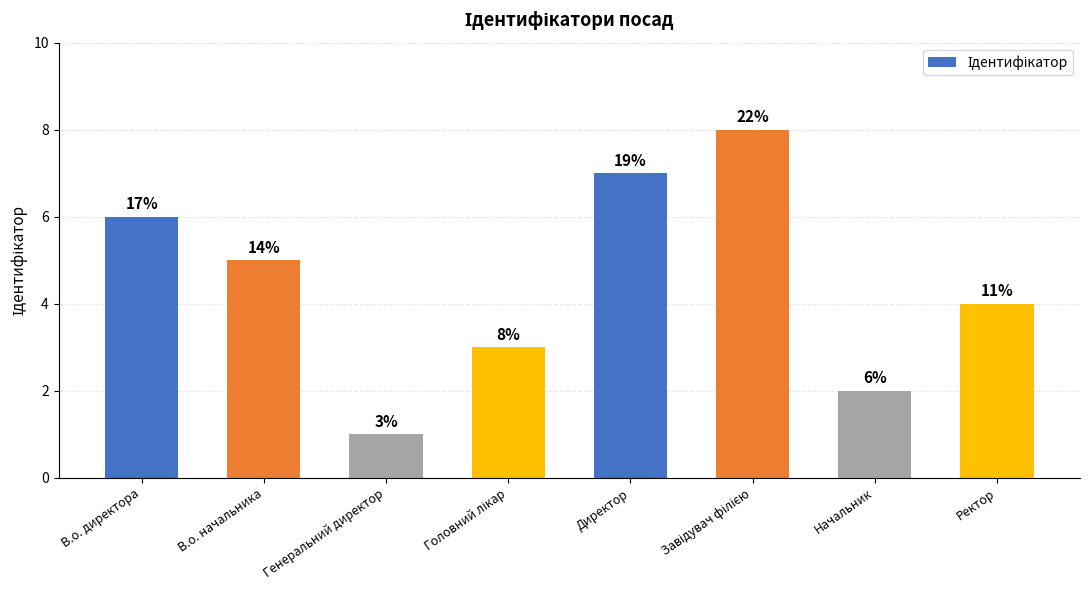

How many bars are there in total?

8